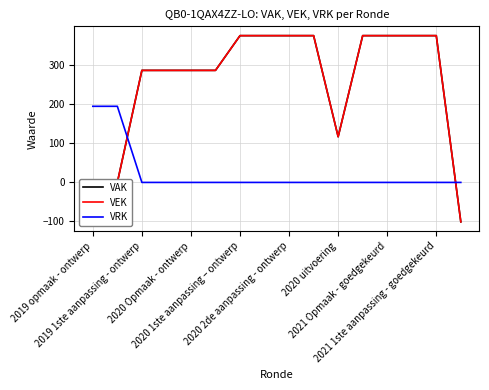

Does the chart display data point markers on the line(s)?

No